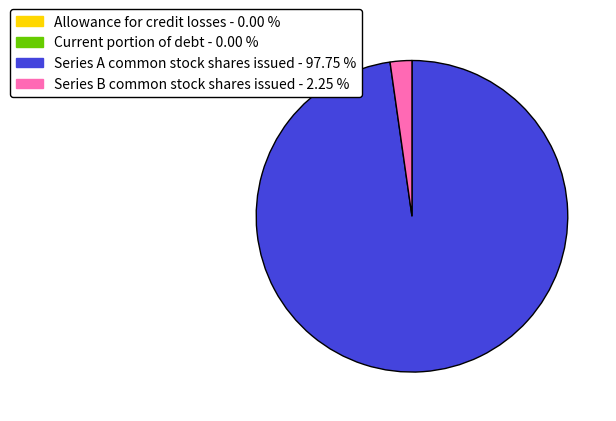

Does any single category account for the majority?

Yes